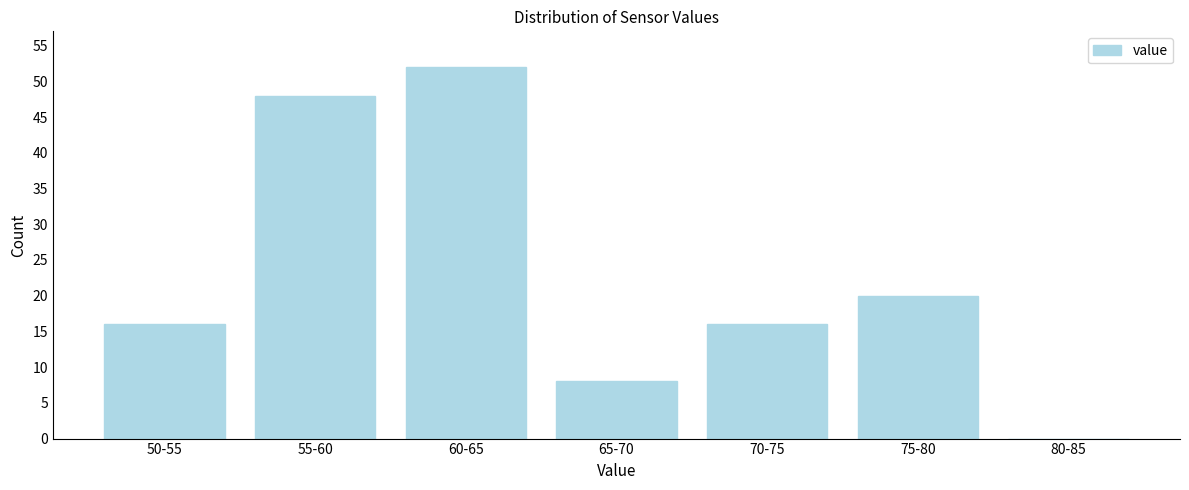

Reading left to right, extract all data points from this chart.

50-55=16	55-60=48	60-65=52	65-70=8	70-75=16	75-80=20	80-85=0